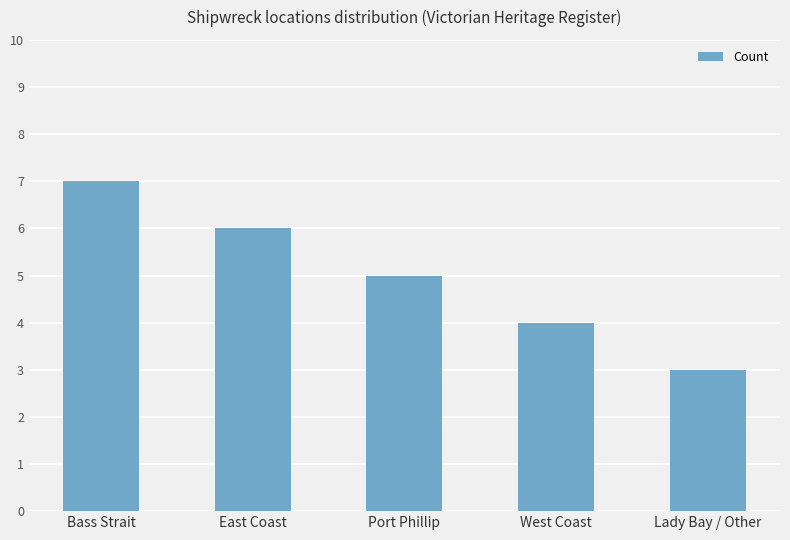

Count the values in the range 4 to 6.

3